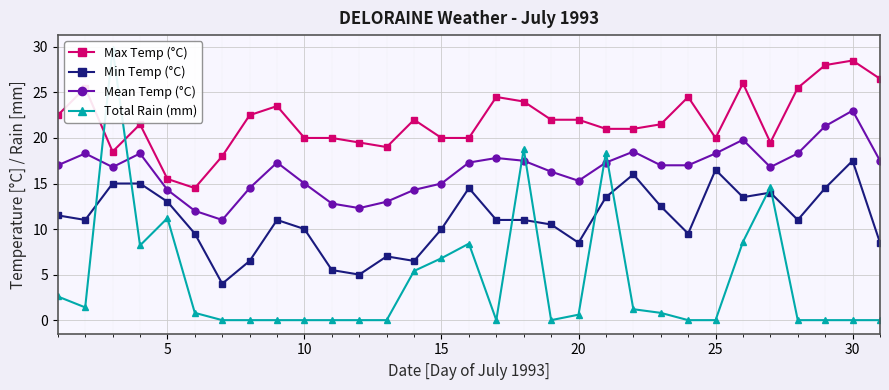

True or false: Min Temp (°C) has more than 1 points higher than both neighbors.

True